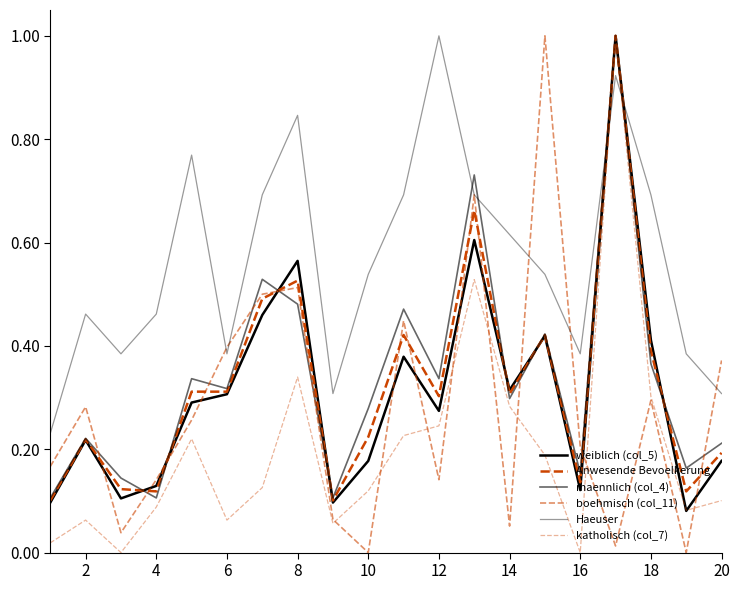

Does the chart have visible grid lines?

No